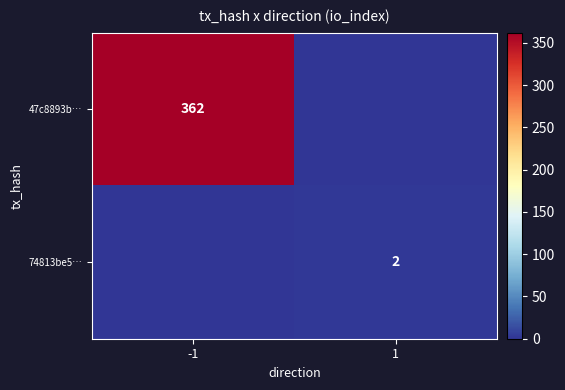

The value of 74813be5… at 1 is 2. True or false?

True